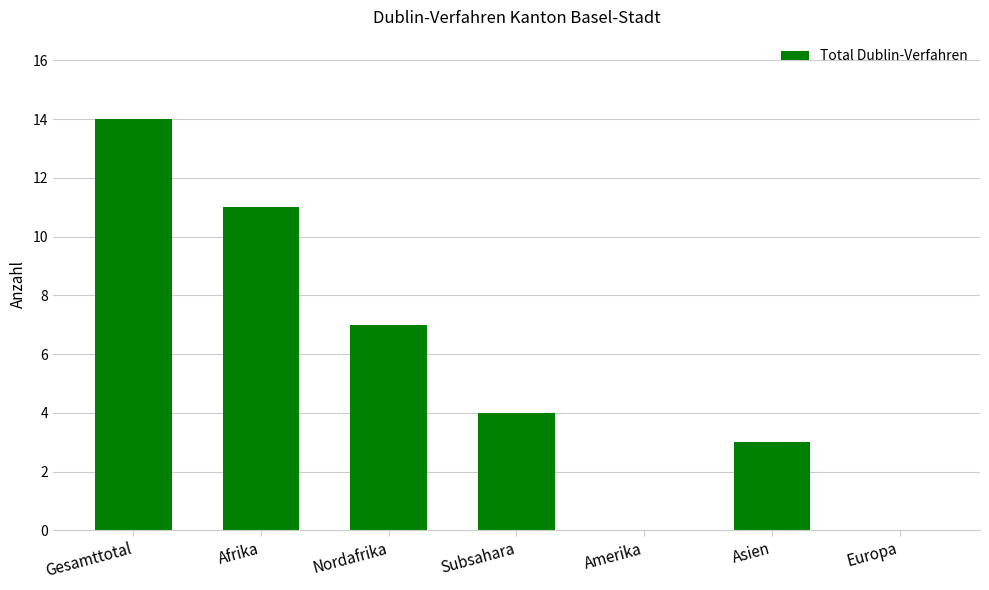

Reading left to right, list all the values displayed in this chart.

14	11	7	4	0	3	0